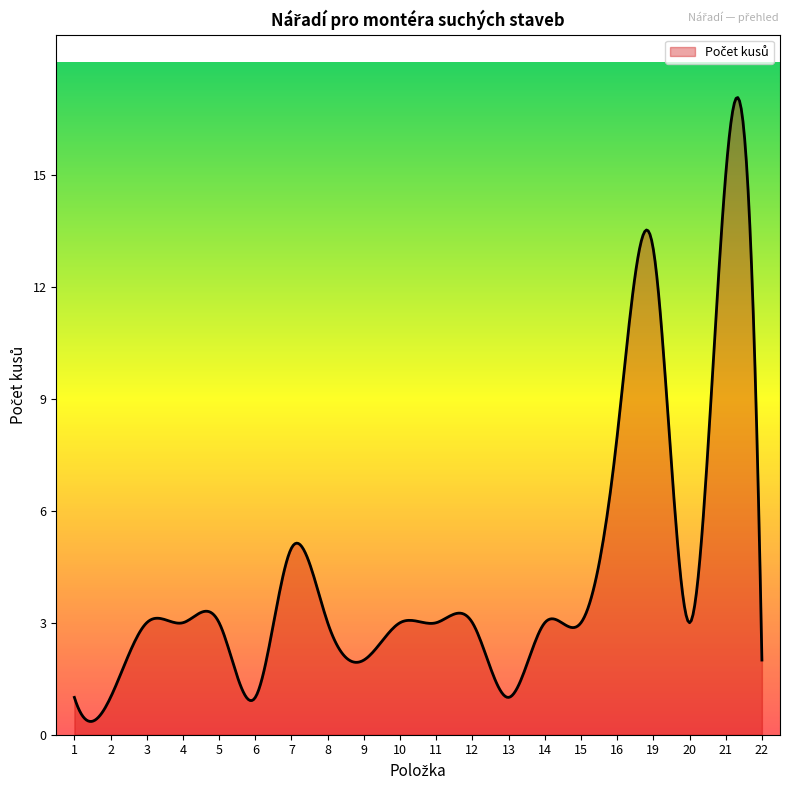

What is the smallest value displayed?

0.4